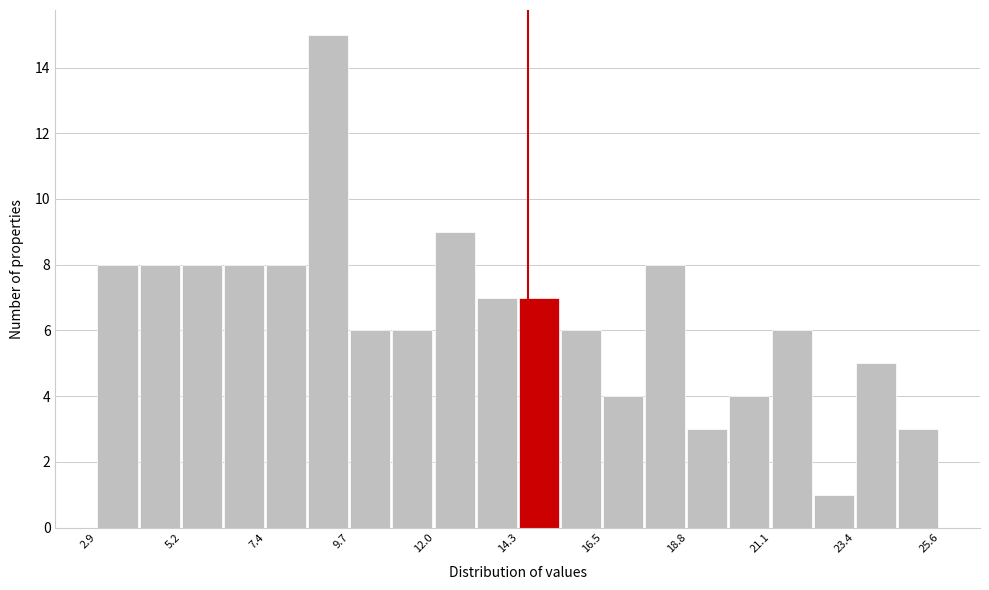

Read against the x-axis, roughly where is the centre of the tallest bar?

9.0